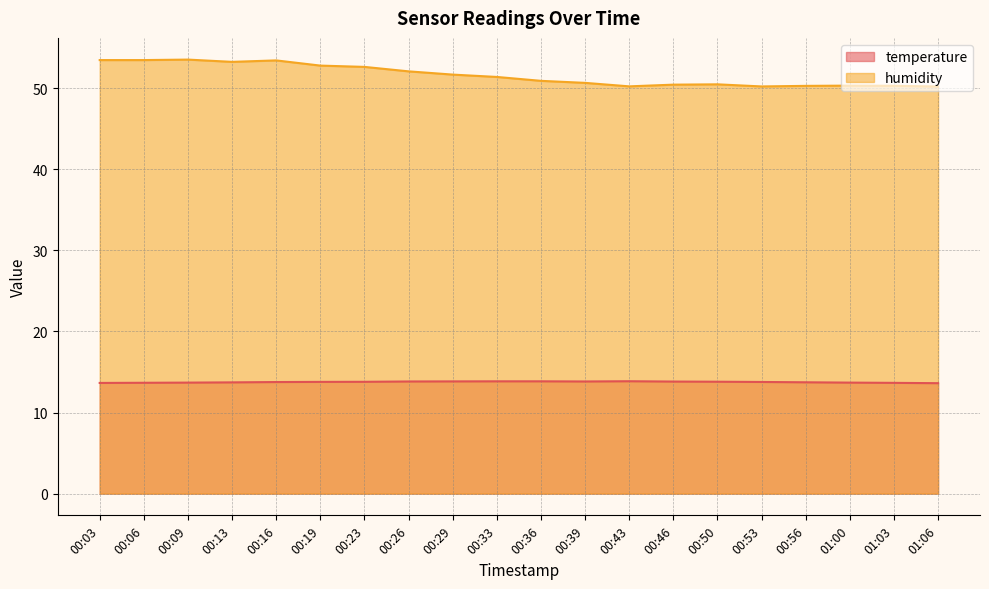

What position from the right is 00:06?

19